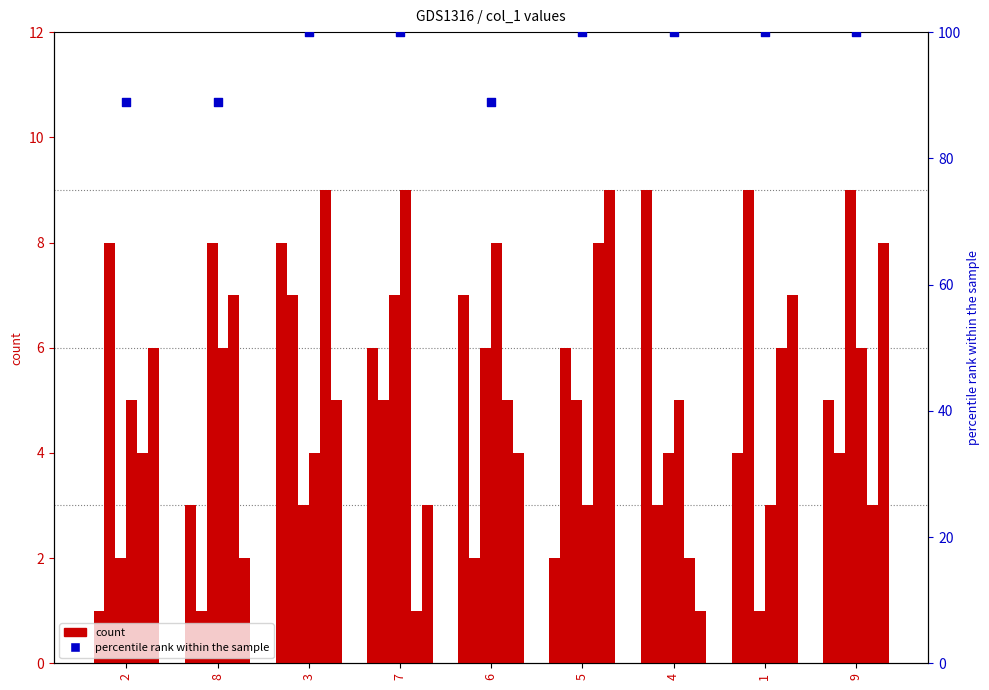

At which category is the sum across all series the highest?

3